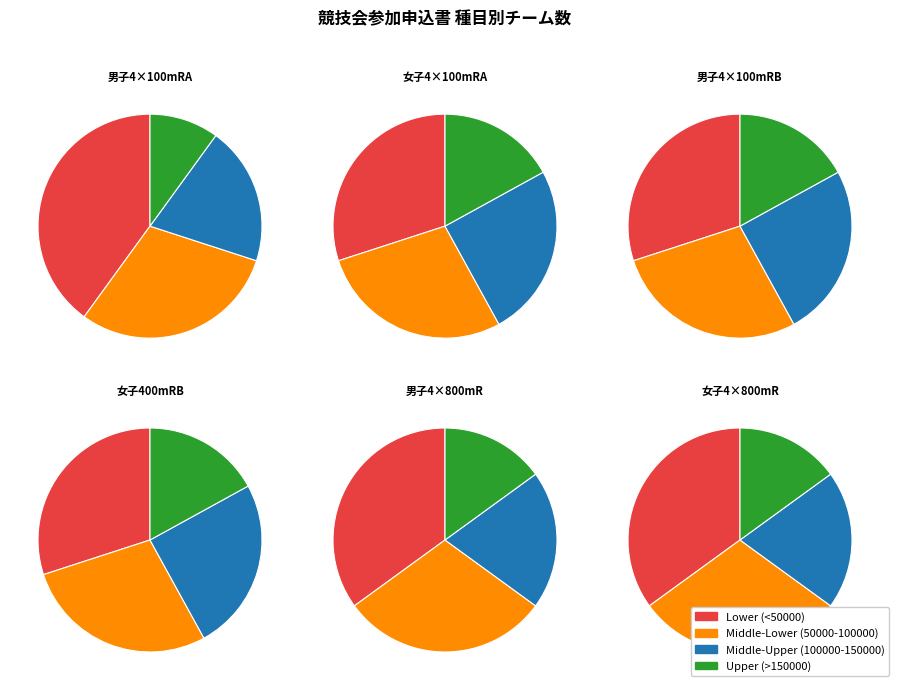

What percentage is NOT represented by 女子４００ｍRB?

71.9%